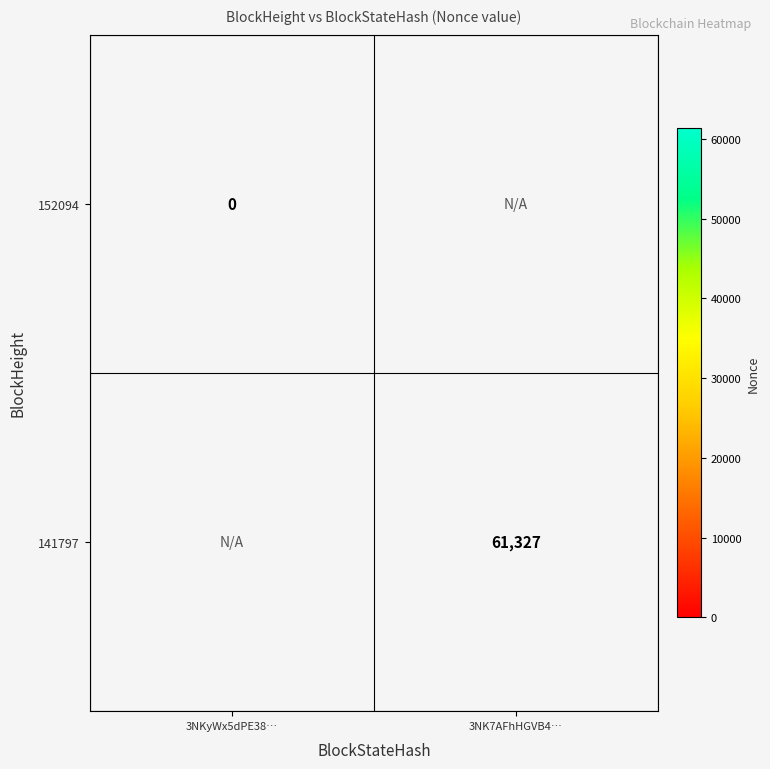

True or false: 141797 has a value of 61327 at 3NK7AFhHGVB4….

True